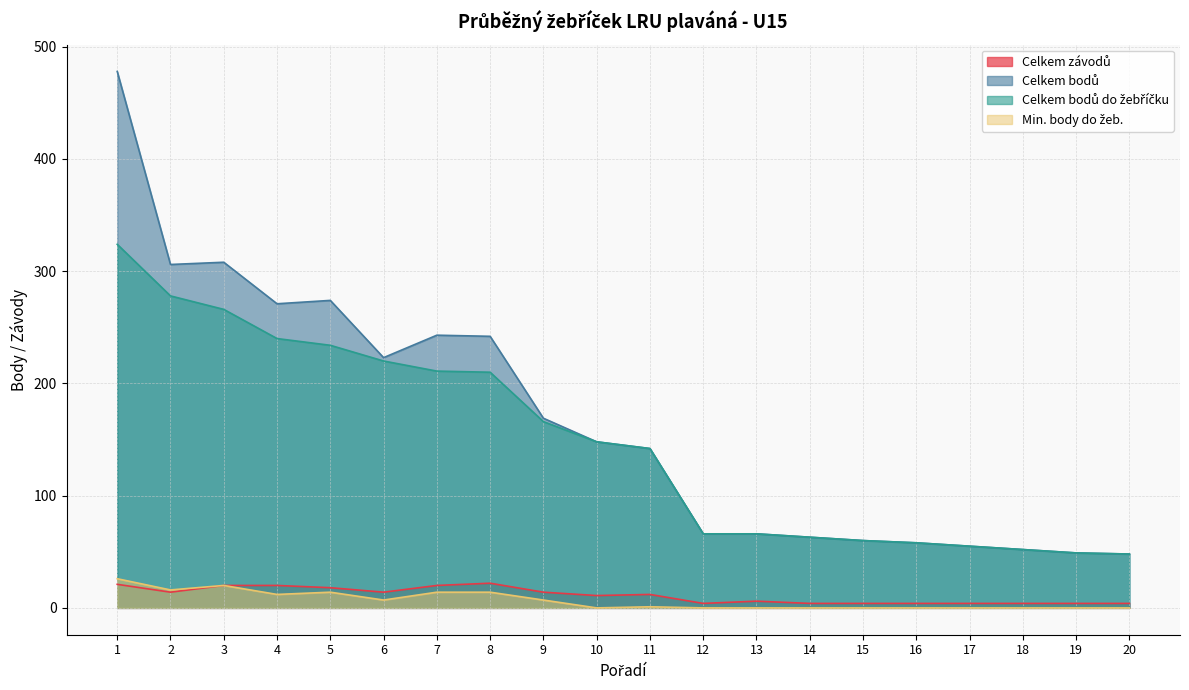

How many values in the Min. body do žeb. series exceed 1?

9